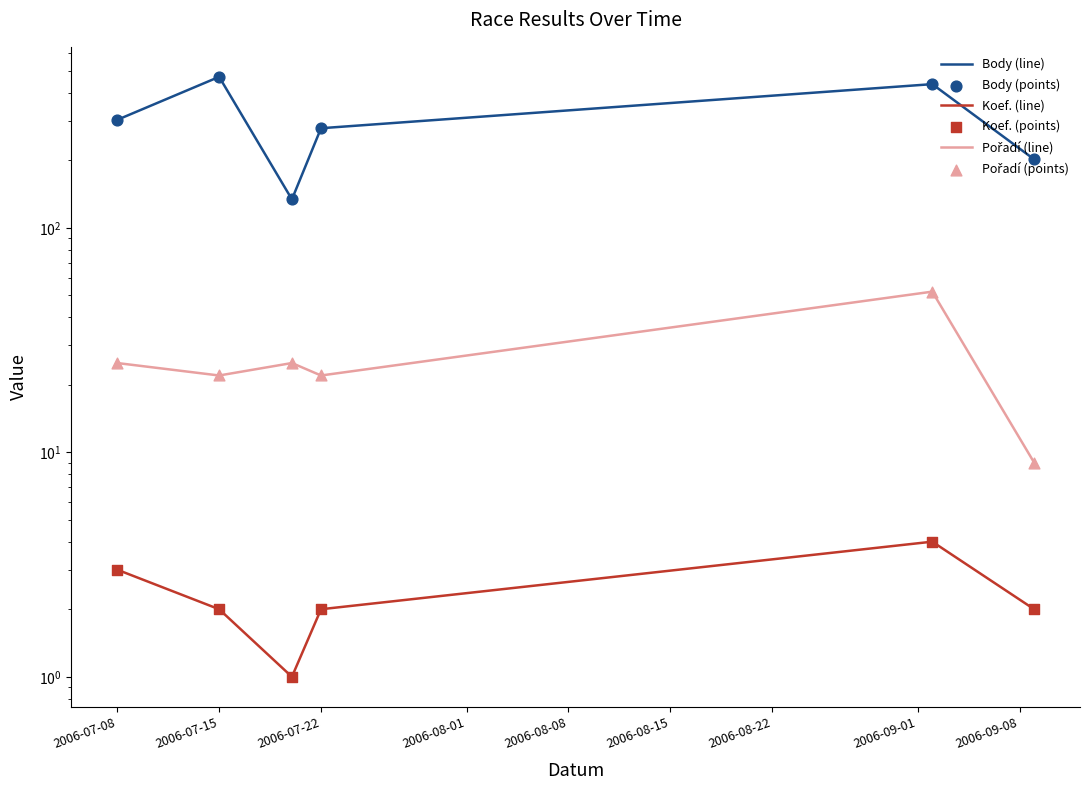

Which series has the largest Y range (max minus min)?

Body (line)